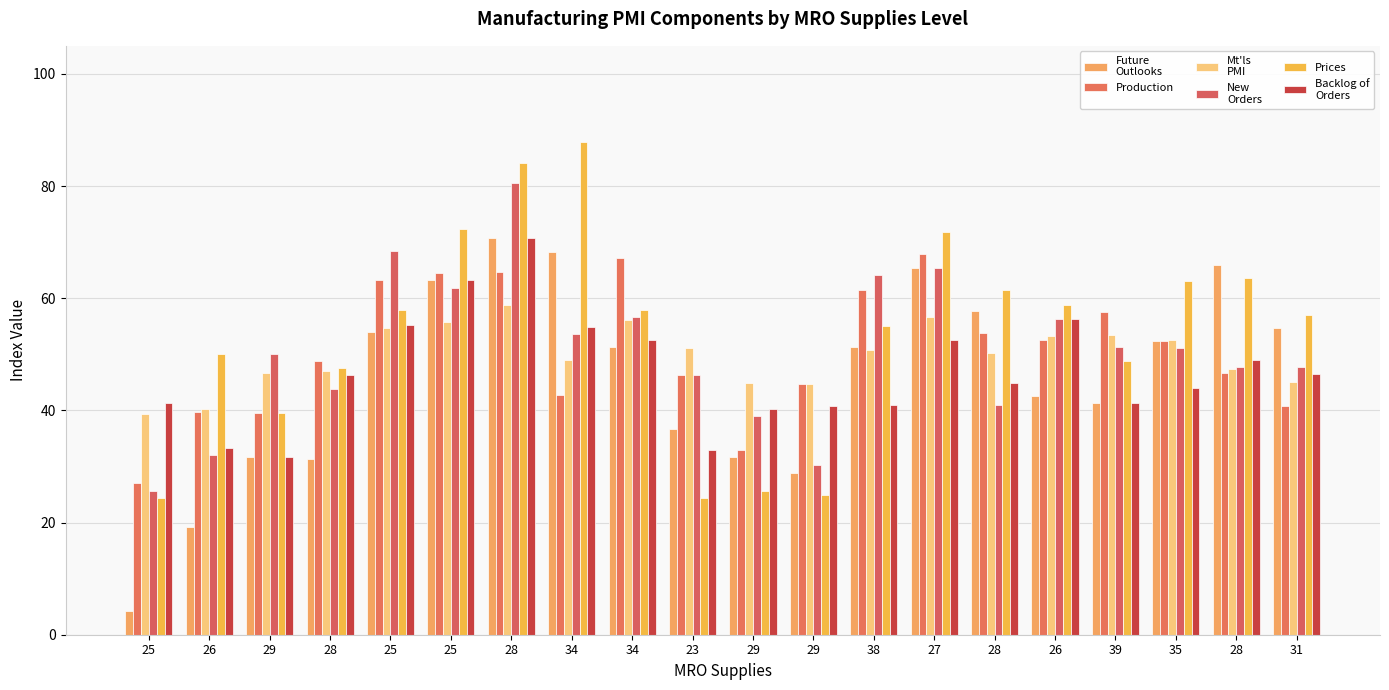

How many bars are there in total?

120